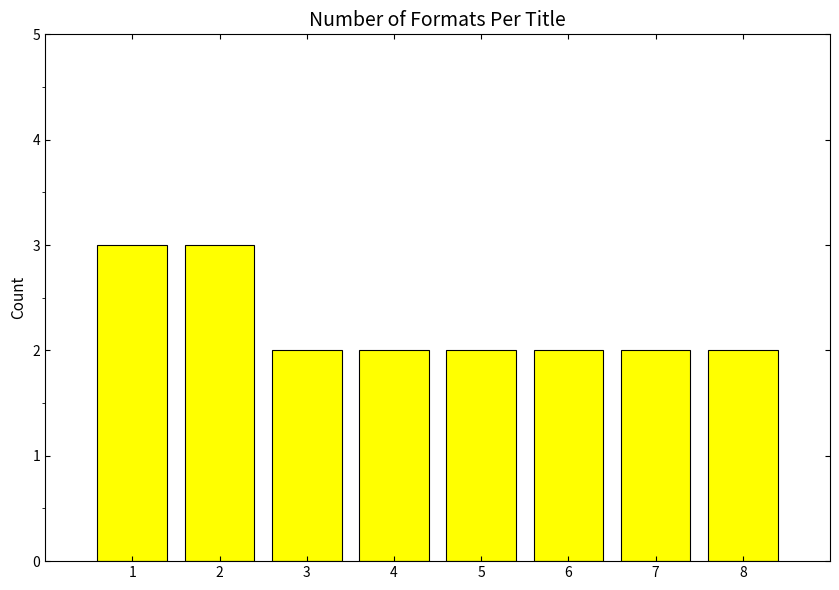

What is the sum of all values?

18